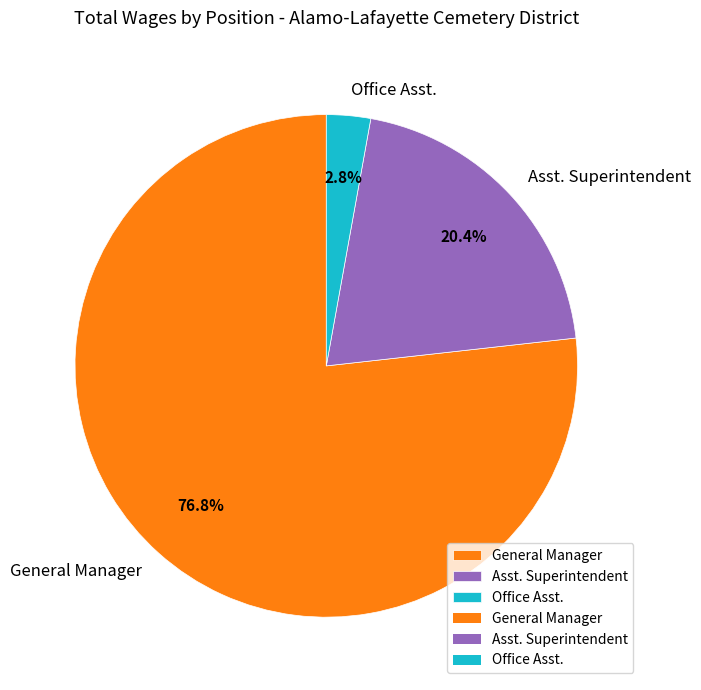

Is there a majority slice in this chart?

Yes